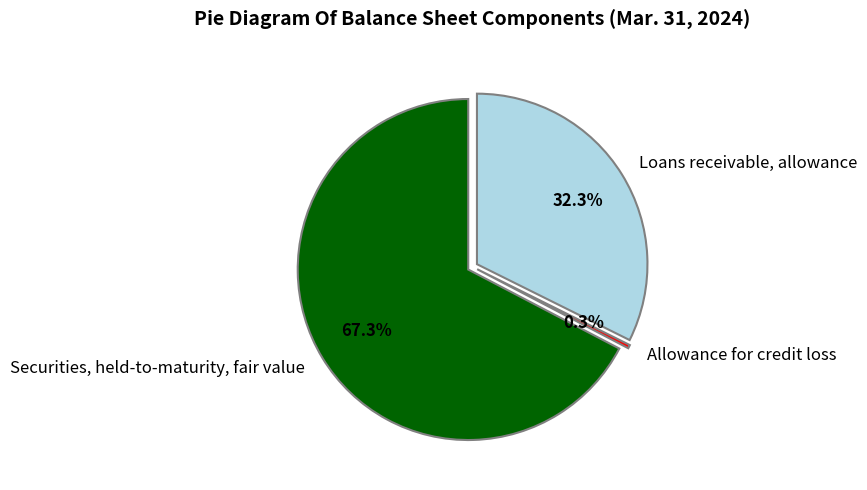

Which has a higher value, Allowance for credit loss or Securities, held-to-maturity, fair value?

Securities, held-to-maturity, fair value